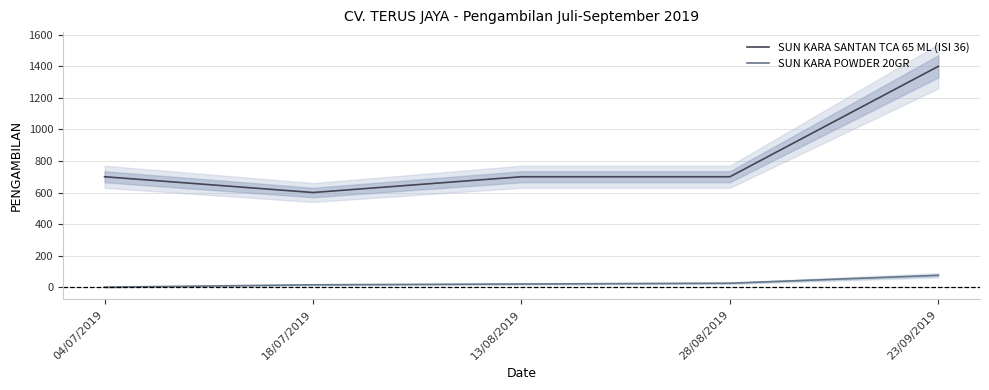

Is it true that SUN KARA SANTAN TCA 65 ML (ISI 36) equals 700 at 04/07/2019?

True